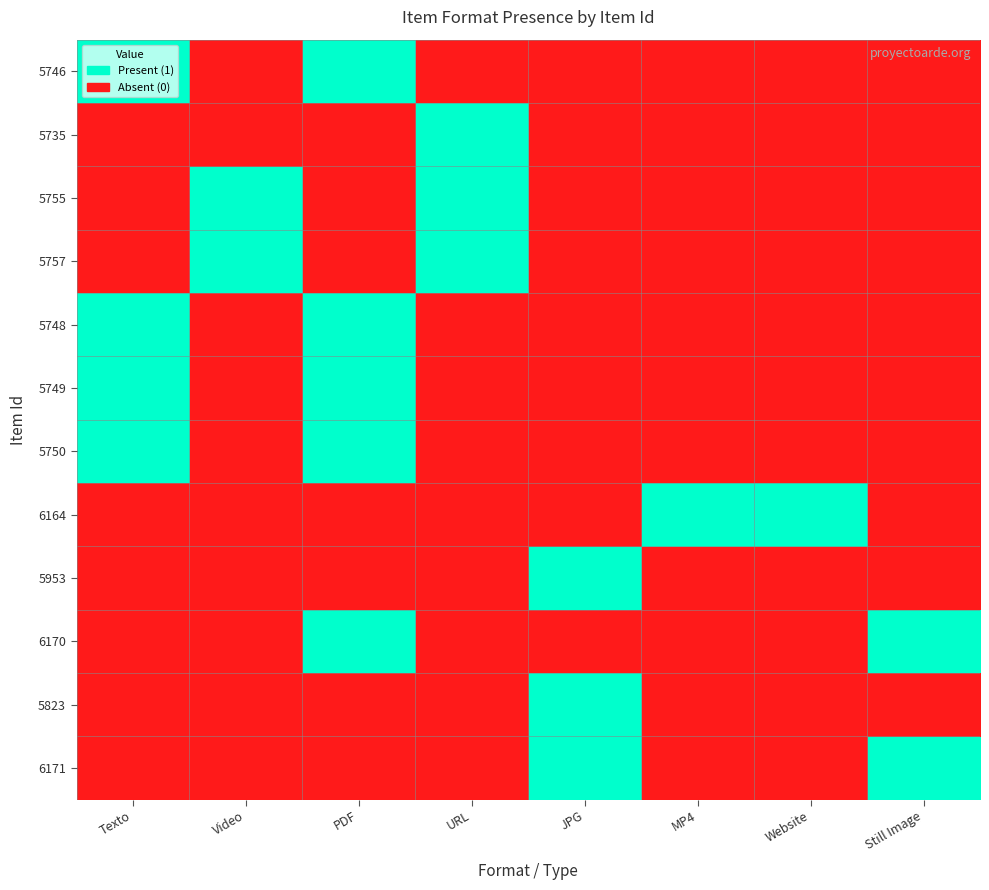

Rank the series at URL from highest to lowest value.

5735, 5755, 5757, 5746, 5748, 5749, 5750, 6164, 5953, 6170, 5823, 6171